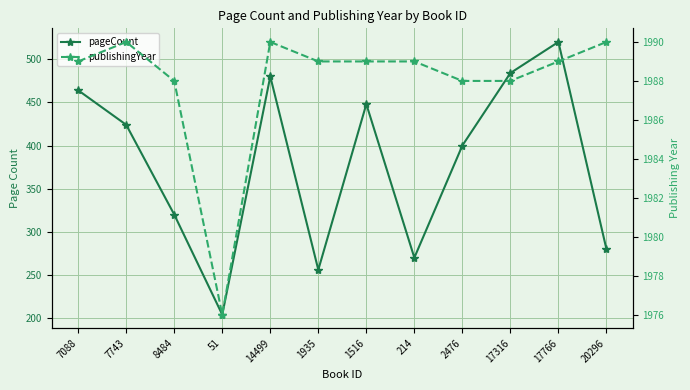

The value of pageCount at 51 is 63. True or false?

False